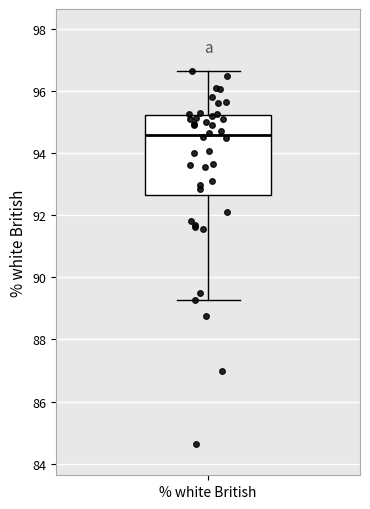

Transcribe this box plot: give where the median line is, the range the box spans, and where the two whiskers end, as read against the y-axis. The values are not printed on the chart, so give them approximately, as read against the axis.

median 94.6, box 92.6 to 95.2, whiskers 89.2 to 96.6